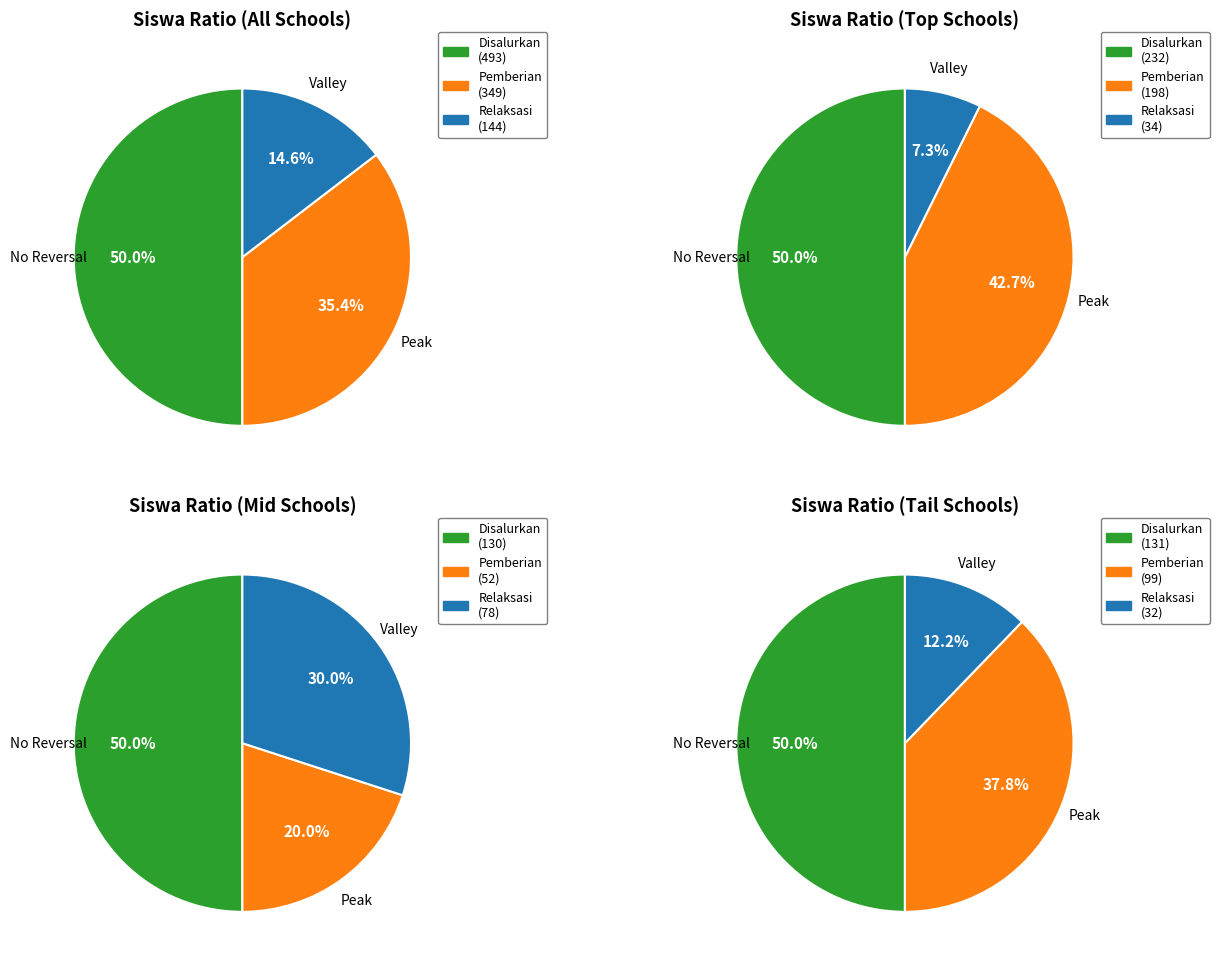

Does SD NEGERI 1 LOMBOK TIMUR account for over 50% of the chart?

No